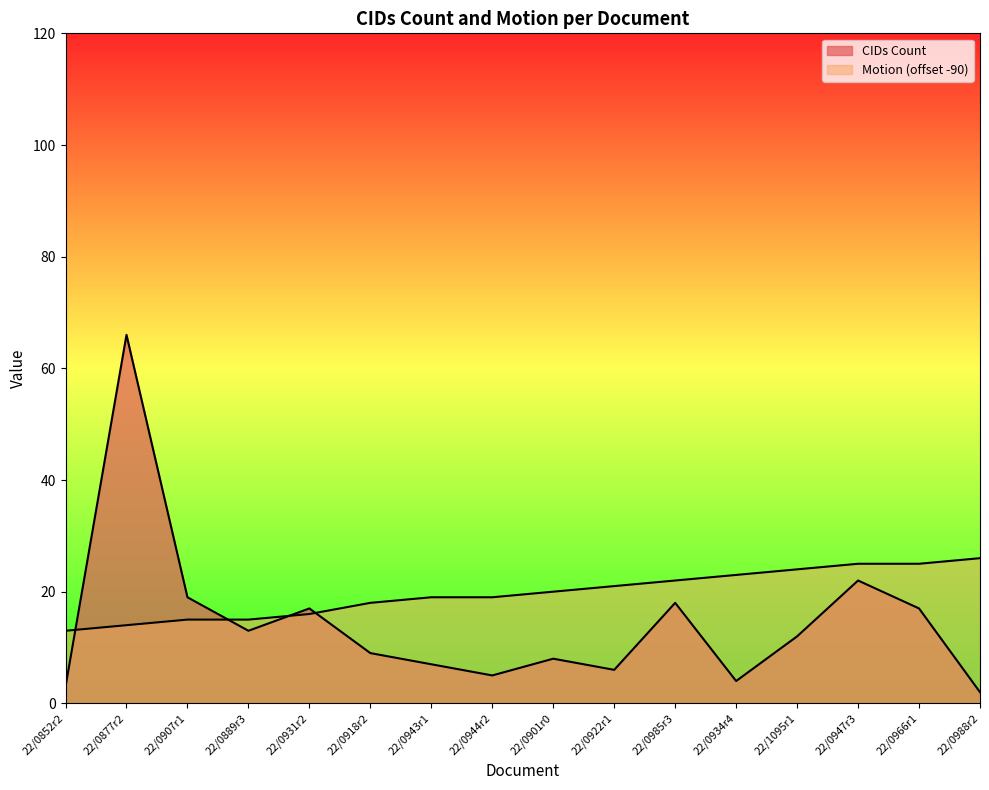

What position from the left is 22/0934r4?

12